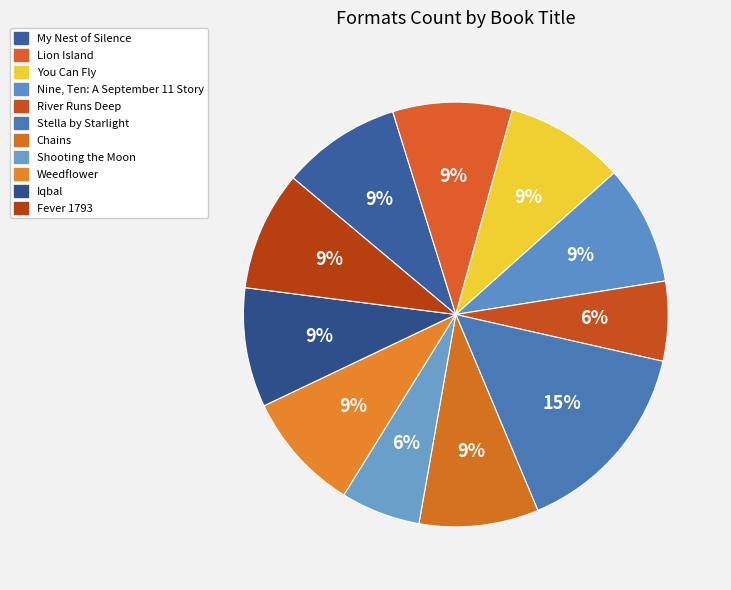

Between You Can Fly and Stella by Starlight, which is larger?

Stella by Starlight